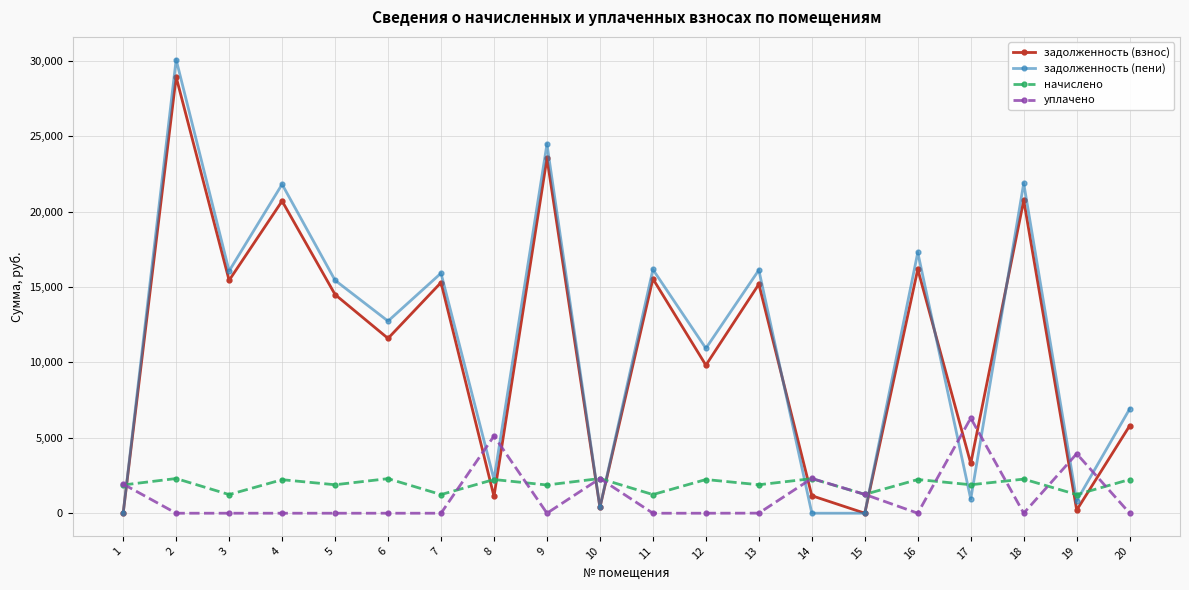

Is the value of задолженность (пени) at 11 greater than the value of уплачено at 1?

Yes